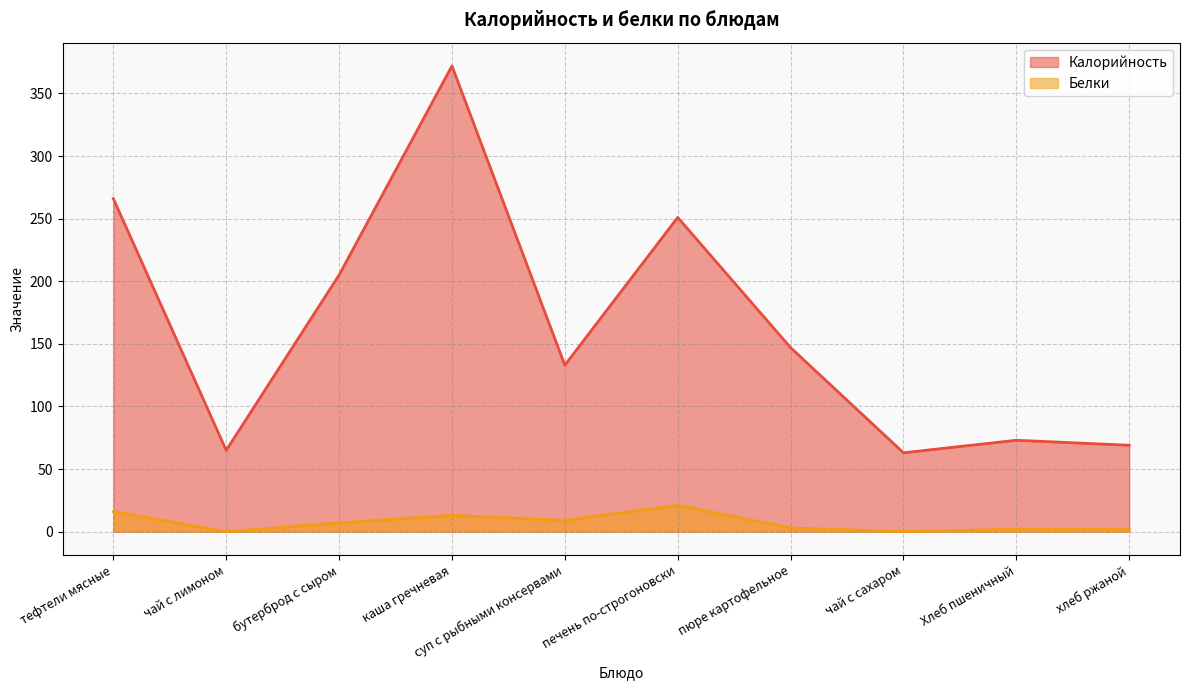

At which category does Белки reach its first local valley?

чай с лимоном